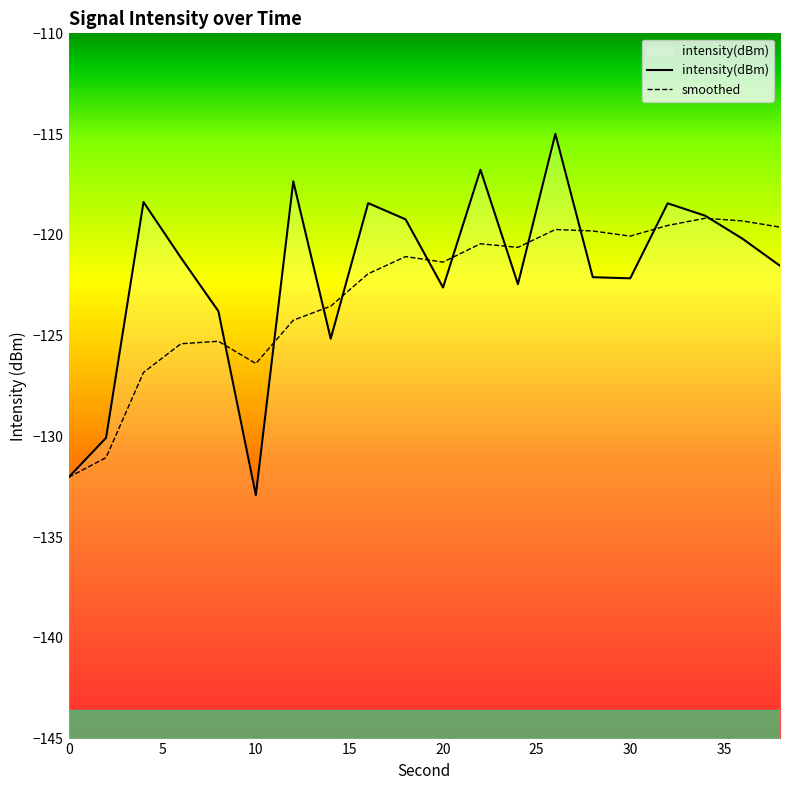

Reading left to right, what are all the values shown in this chart?

intensity(dBm): -132.0	-130.1	-118.4	-121.1	-123.8	-132.9	-117.3	-125.2	-118.4	-119.2	-122.6	-116.8	-122.4	-115.0	-122.1	-122.2	-118.4	-119.0	-120.2	-121.5
smoothed: -132.0	-131.1	-126.8	-125.4	-125.3	-126.4	-124.2	-123.5	-121.9	-121.1	-121.4	-120.4	-120.6	-119.7	-119.8	-120.1	-119.5	-119.2	-119.3	-119.6